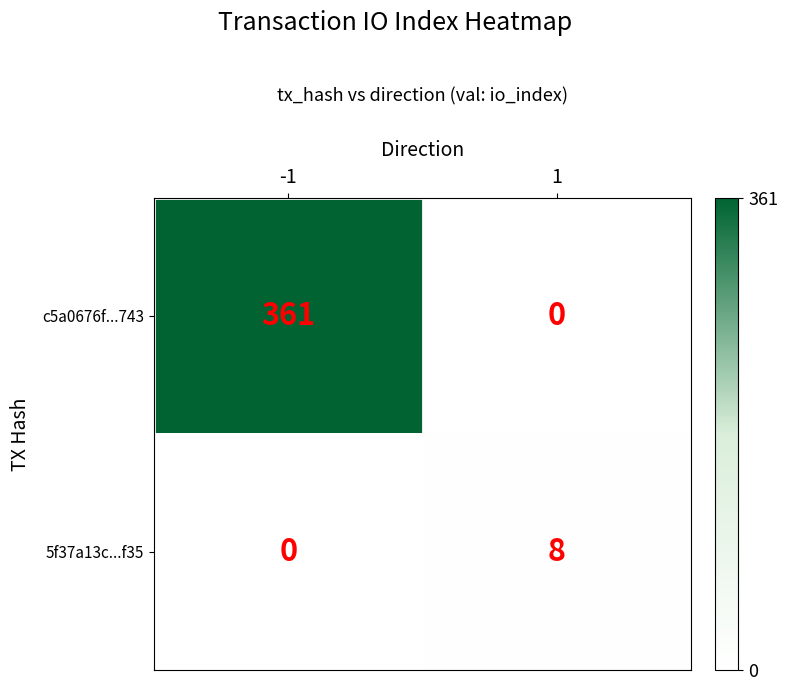

Is it true that c5a0676f...743 equals 361 at -1?

True